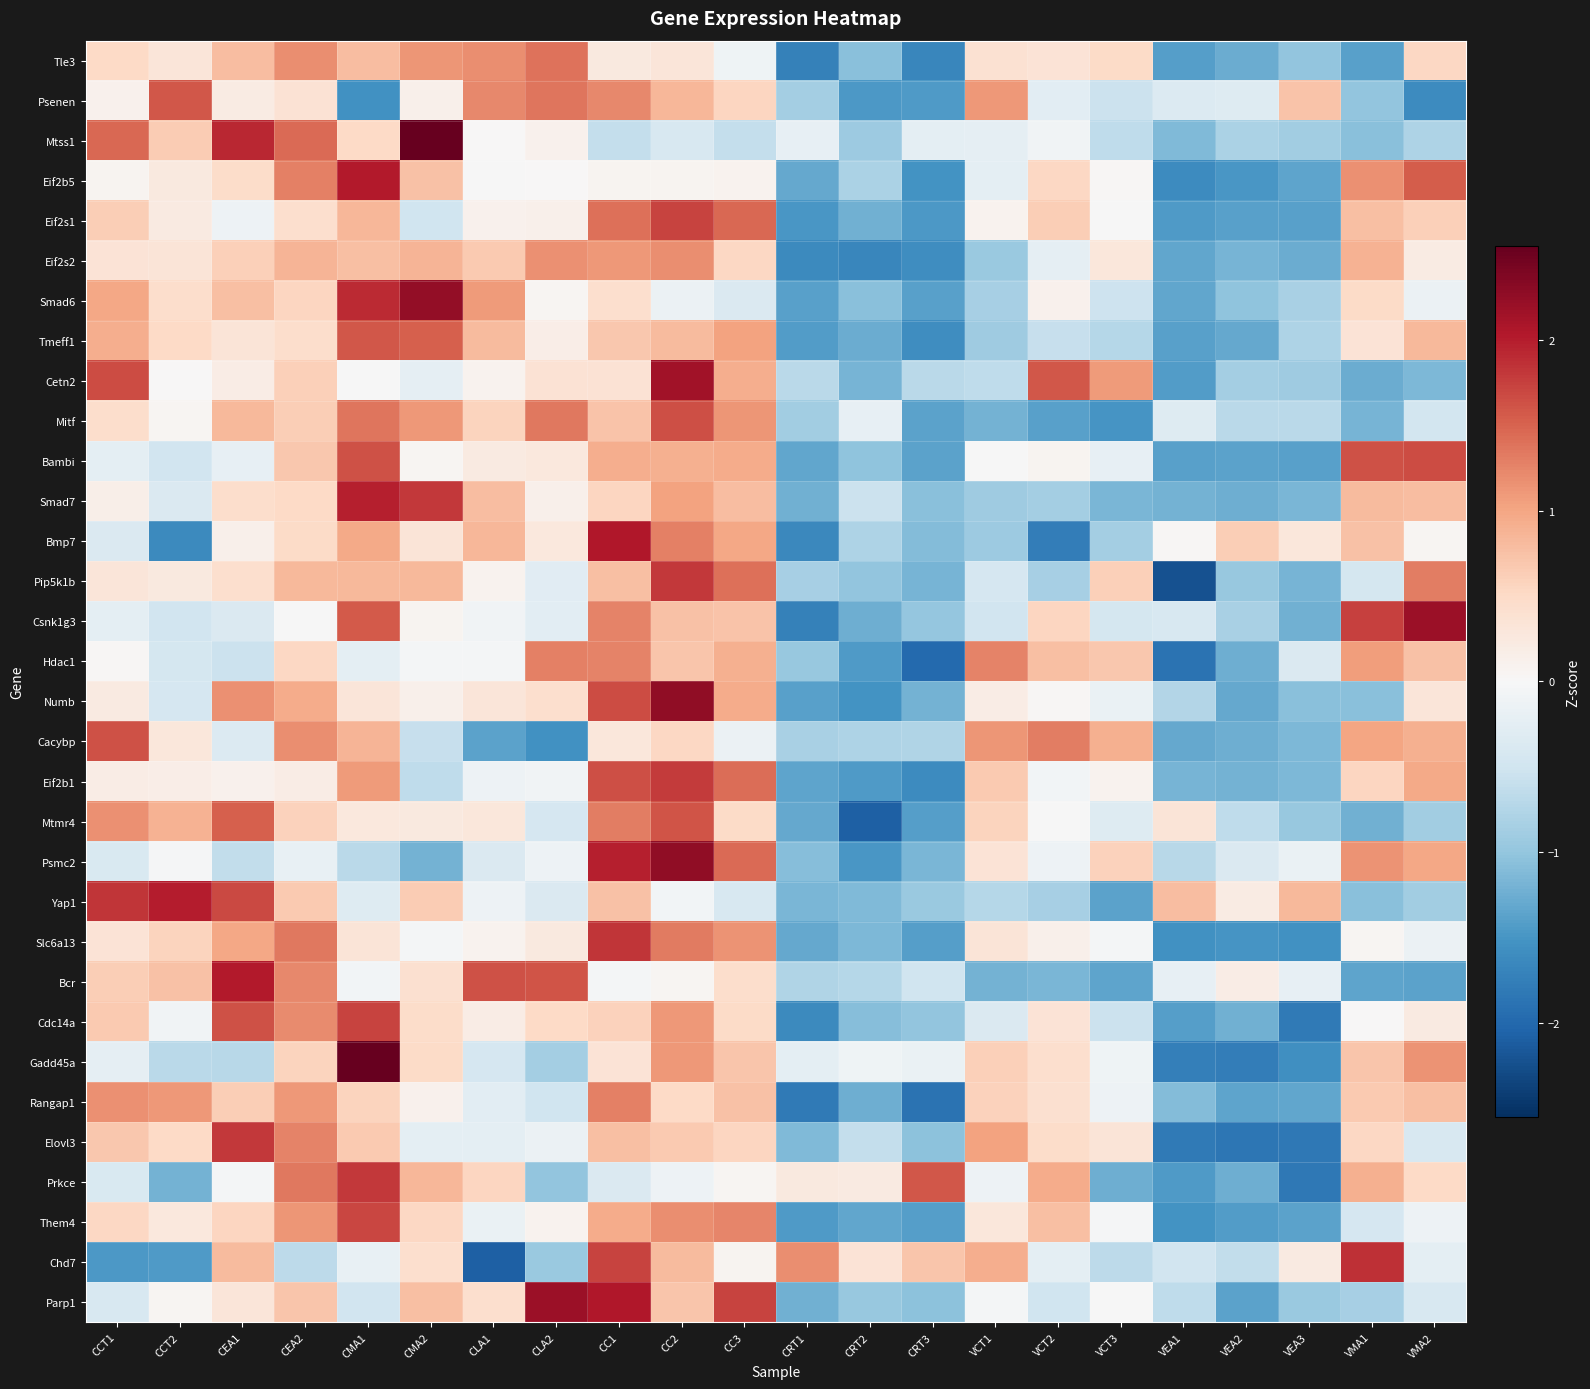

Reading right to left, extract all data points from this chart.

Tle3: VMA2=0.5	VMA1=-1.4	VEA3=-1.0	VEA2=-1.3	VEA1=-1.4	VCT3=0.5	VCT2=0.4	VCT1=0.4	CRT3=-1.7	CRT2=-1.1	CRT1=-1.7	CC3=-0.1	CC2=0.3	CC1=0.3	CLA2=1.4	CLA1=1.2	CMA2=1.1	CMA1=0.8	CEA2=1.2	CEA1=0.8	CCT2=0.3	CCT1=0.5
Psenen: VMA2=-1.6	VMA1=-1.0	VEA3=0.7	VEA2=-0.3	VEA1=-0.4	VCT3=-0.6	VCT2=-0.3	VCT1=1.1	CRT3=-1.4	CRT2=-1.5	CRT1=-0.9	CC3=0.5	CC2=0.9	CC1=1.2	CLA2=1.4	CLA1=1.2	CMA2=0.1	CMA1=-1.6	CEA2=0.4	CEA1=0.2	CCT2=1.6	CCT1=0.1
Mtss1: VMA2=-0.8	VMA1=-1.1	VEA3=-0.9	VEA2=-0.8	VEA1=-1.1	VCT3=-0.6	VCT2=-0.1	VCT1=-0.2	CRT3=-0.3	CRT2=-0.9	CRT1=-0.2	CC3=-0.6	CC2=-0.4	CC1=-0.6	CLA2=0.1	CLA1=0.0	CMA2=2.6	CMA1=0.5	CEA2=1.4	CEA1=1.9	CCT2=0.7	CCT1=1.5
Eif2b5: VMA2=1.5	VMA1=1.2	VEA3=-1.3	VEA2=-1.5	VEA1=-1.6	VCT3=0.0	VCT2=0.5	VCT1=-0.2	CRT3=-1.5	CRT2=-0.8	CRT1=-1.3	CC3=0.1	CC2=0.1	CC1=0.1	CLA2=0.0	CLA1=-0.0	CMA2=0.8	CMA1=2.0	CEA2=1.3	CEA1=0.5	CCT2=0.2	CCT1=0.1
Eif2s1: VMA2=0.6	VMA1=0.8	VEA3=-1.4	VEA2=-1.4	VEA1=-1.4	VCT3=-0.0	VCT2=0.6	VCT1=0.1	CRT3=-1.5	CRT2=-1.2	CRT1=-1.5	CC3=1.5	CC2=1.7	CC1=1.4	CLA2=0.1	CLA1=0.1	CMA2=-0.5	CMA1=0.8	CEA2=0.4	CEA1=-0.1	CCT2=0.2	CCT1=0.6
Eif2s2: VMA2=0.2	VMA1=0.9	VEA3=-1.3	VEA2=-1.2	VEA1=-1.3	VCT3=0.3	VCT2=-0.2	VCT1=-1.0	CRT3=-1.6	CRT2=-1.7	CRT1=-1.6	CC3=0.5	CC2=1.2	CC1=1.1	CLA2=1.2	CLA1=0.7	CMA2=0.9	CMA1=0.8	CEA2=0.9	CEA1=0.6	CCT2=0.3	CCT1=0.4
Smad6: VMA2=-0.2	VMA1=0.5	VEA3=-0.8	VEA2=-1.0	VEA1=-1.3	VCT3=-0.5	VCT2=0.1	VCT1=-0.8	CRT3=-1.4	CRT2=-1.1	CRT1=-1.4	CC3=-0.4	CC2=-0.2	CC1=0.4	CLA2=0.0	CLA1=1.1	CMA2=2.2	CMA1=1.9	CEA2=0.5	CEA1=0.8	CCT2=0.5	CCT1=1.0
Tmeff1: VMA2=0.8	VMA1=0.3	VEA3=-0.8	VEA2=-1.3	VEA1=-1.4	VCT3=-0.7	VCT2=-0.6	VCT1=-0.9	CRT3=-1.6	CRT2=-1.3	CRT1=-1.4	CC3=1.0	CC2=0.8	CC1=0.7	CLA2=0.2	CLA1=0.8	CMA2=1.5	CMA1=1.6	CEA2=0.5	CEA1=0.3	CCT2=0.5	CCT1=0.9
Cetn2: VMA2=-1.2	VMA1=-1.3	VEA3=-0.9	VEA2=-0.9	VEA1=-1.4	VCT3=1.1	VCT2=1.6	VCT1=-0.6	CRT3=-0.7	CRT2=-1.2	CRT1=-0.7	CC3=0.9	CC2=2.1	CC1=0.4	CLA2=0.4	CLA1=0.1	CMA2=-0.2	CMA1=-0.0	CEA2=0.6	CEA1=0.2	CCT2=0.0	CCT1=1.7
Mitf: VMA2=-0.5	VMA1=-1.2	VEA3=-0.7	VEA2=-0.7	VEA1=-0.3	VCT3=-1.5	VCT2=-1.4	VCT1=-1.2	CRT3=-1.4	CRT2=-0.2	CRT1=-0.9	CC3=1.1	CC2=1.7	CC1=0.7	CLA2=1.3	CLA1=0.6	CMA2=1.1	CMA1=1.4	CEA2=0.6	CEA1=0.8	CCT2=0.1	CCT1=0.5
Bambi: VMA2=1.7	VMA1=1.6	VEA3=-1.4	VEA2=-1.4	VEA1=-1.4	VCT3=-0.2	VCT2=0.1	VCT1=-0.0	CRT3=-1.4	CRT2=-1.0	CRT1=-1.3	CC3=0.9	CC2=0.9	CC1=0.9	CLA2=0.3	CLA1=0.2	CMA2=0.0	CMA1=1.6	CEA2=0.7	CEA1=-0.2	CCT2=-0.5	CCT1=-0.3
Smad7: VMA2=0.8	VMA1=0.8	VEA3=-1.2	VEA2=-1.2	VEA1=-1.2	VCT3=-1.2	VCT2=-0.9	VCT1=-0.9	CRT3=-1.1	CRT2=-0.5	CRT1=-1.2	CC3=0.8	CC2=1.0	CC1=0.5	CLA2=0.1	CLA1=0.8	CMA2=1.8	CMA1=2.0	CEA2=0.5	CEA1=0.5	CCT2=-0.4	CCT1=0.2
Bmp7: VMA2=0.0	VMA1=0.8	VEA3=0.3	VEA2=0.6	VEA1=0.0	VCT3=-0.9	VCT2=-1.8	VCT1=-0.9	CRT3=-1.1	CRT2=-0.8	CRT1=-1.6	CC3=1.0	CC2=1.3	CC1=2.0	CLA2=0.3	CLA1=0.8	CMA2=0.3	CMA1=1.0	CEA2=0.5	CEA1=0.1	CCT2=-1.6	CCT1=-0.4
Pip5k1b: VMA2=1.3	VMA1=-0.4	VEA3=-1.2	VEA2=-1.0	VEA1=-2.2	VCT3=0.6	VCT2=-0.9	VCT1=-0.4	CRT3=-1.2	CRT2=-1.0	CRT1=-0.9	CC3=1.4	CC2=1.8	CC1=0.8	CLA2=-0.3	CLA1=0.1	CMA2=0.8	CMA1=0.8	CEA2=0.8	CEA1=0.4	CCT2=0.2	CCT1=0.3
Csnk1g3: VMA2=2.2	VMA1=1.7	VEA3=-1.2	VEA2=-0.8	VEA1=-0.4	VCT3=-0.4	VCT2=0.5	VCT1=-0.5	CRT3=-1.0	CRT2=-1.2	CRT1=-1.7	CC3=0.7	CC2=0.8	CC1=1.3	CLA2=-0.3	CLA1=-0.1	CMA2=0.1	CMA1=1.6	CEA2=-0.0	CEA1=-0.4	CCT2=-0.5	CCT1=-0.3
Hdac1: VMA2=0.8	VMA1=1.1	VEA3=-0.4	VEA2=-1.2	VEA1=-1.9	VCT3=0.7	VCT2=0.8	VCT1=1.3	CRT3=-2.0	CRT2=-1.4	CRT1=-1.0	CC3=0.9	CC2=0.7	CC1=1.3	CLA2=1.3	CLA1=-0.1	CMA2=-0.1	CMA1=-0.3	CEA2=0.5	CEA1=-0.5	CCT2=-0.5	CCT1=0.0
Numb: VMA2=0.3	VMA1=-1.1	VEA3=-1.1	VEA2=-1.3	VEA1=-0.8	VCT3=-0.2	VCT2=0.0	VCT1=0.2	CRT3=-1.2	CRT2=-1.5	CRT1=-1.4	CC3=0.9	CC2=2.3	CC1=1.7	CLA2=0.4	CLA1=0.3	CMA2=0.1	CMA1=0.3	CEA2=0.9	CEA1=1.2	CCT2=-0.4	CCT1=0.2
Cacybp: VMA2=0.9	VMA1=1.0	VEA3=-1.1	VEA2=-1.2	VEA1=-1.3	VCT3=0.9	VCT2=1.3	VCT1=1.1	CRT3=-0.8	CRT2=-0.8	CRT1=-0.8	CC3=-0.1	CC2=0.5	CC1=0.3	CLA2=-1.5	CLA1=-1.4	CMA2=-0.6	CMA1=0.9	CEA2=1.2	CEA1=-0.4	CCT2=0.3	CCT1=1.6
Eif2b1: VMA2=1.0	VMA1=0.6	VEA3=-1.1	VEA2=-1.2	VEA1=-1.2	VCT3=0.1	VCT2=-0.1	VCT1=0.7	CRT3=-1.6	CRT2=-1.5	CRT1=-1.3	CC3=1.4	CC2=1.8	CC1=1.6	CLA2=-0.1	CLA1=-0.1	CMA2=-0.6	CMA1=1.1	CEA2=0.2	CEA1=0.1	CCT2=0.2	CCT1=0.2
Mtmr4: VMA2=-0.9	VMA1=-1.2	VEA3=-1.0	VEA2=-0.6	VEA1=0.3	VCT3=-0.3	VCT2=-0.0	VCT1=0.6	CRT3=-1.4	CRT2=-2.1	CRT1=-1.3	CC3=0.5	CC2=1.6	CC1=1.3	CLA2=-0.4	CLA1=0.3	CMA2=0.3	CMA1=0.3	CEA2=0.6	CEA1=1.5	CCT2=0.9	CCT1=1.2
Psmc2: VMA2=1.0	VMA1=1.1	VEA3=-0.2	VEA2=-0.4	VEA1=-0.7	VCT3=0.6	VCT2=-0.1	VCT1=0.4	CRT3=-1.2	CRT2=-1.5	CRT1=-1.1	CC3=1.5	CC2=2.3	CC1=2.0	CLA2=-0.1	CLA1=-0.4	CMA2=-1.2	CMA1=-0.7	CEA2=-0.2	CEA1=-0.6	CCT2=-0.0	CCT1=-0.4
Yap1: VMA2=-0.9	VMA1=-1.1	VEA3=0.8	VEA2=0.2	VEA1=0.8	VCT3=-1.4	VCT2=-0.9	VCT1=-0.7	CRT3=-0.9	CRT2=-1.1	CRT1=-1.2	CC3=-0.4	CC2=-0.1	CC1=0.8	CLA2=-0.4	CLA1=-0.1	CMA2=0.7	CMA1=-0.3	CEA2=0.7	CEA1=1.7	CCT2=2.0	CCT1=1.8
Slc6a13: VMA2=-0.2	VMA1=0.0	VEA3=-1.5	VEA2=-1.5	VEA1=-1.6	VCT3=-0.1	VCT2=0.1	VCT1=0.3	CRT3=-1.4	CRT2=-1.1	CRT1=-1.3	CC3=1.2	CC2=1.3	CC1=1.8	CLA2=0.3	CLA1=0.1	CMA2=-0.0	CMA1=0.3	CEA2=1.4	CEA1=1.0	CCT2=0.6	CCT1=0.3
Bcr: VMA2=-1.4	VMA1=-1.3	VEA3=-0.2	VEA2=0.2	VEA1=-0.2	VCT3=-1.3	VCT2=-1.2	VCT1=-1.2	CRT3=-0.5	CRT2=-0.7	CRT1=-0.8	CC3=0.5	CC2=0.1	CC1=-0.0	CLA2=1.6	CLA1=1.6	CMA2=0.4	CMA1=-0.1	CEA2=1.2	CEA1=2.0	CCT2=0.8	CCT1=0.6
Cdc14a: VMA2=0.2	VMA1=0.0	VEA3=-1.8	VEA2=-1.2	VEA1=-1.4	VCT3=-0.6	VCT2=0.3	VCT1=-0.4	CRT3=-1.0	CRT2=-1.1	CRT1=-1.6	CC3=0.5	CC2=1.1	CC1=0.6	CLA2=0.5	CLA1=0.2	CMA2=0.5	CMA1=1.7	CEA2=1.2	CEA1=1.6	CCT2=-0.1	CCT1=0.7
Gadd45a: VMA2=1.1	VMA1=0.7	VEA3=-1.6	VEA2=-1.8	VEA1=-1.7	VCT3=-0.1	VCT2=0.4	VCT1=0.6	CRT3=-0.2	CRT2=-0.1	CRT1=-0.2	CC3=0.7	CC2=1.1	CC1=0.4	CLA2=-0.9	CLA1=-0.4	CMA2=0.5	CMA1=2.6	CEA2=0.6	CEA1=-0.7	CCT2=-0.7	CCT1=-0.2
Rangap1: VMA2=0.8	VMA1=0.7	VEA3=-1.3	VEA2=-1.3	VEA1=-1.1	VCT3=-0.1	VCT2=0.4	VCT1=0.6	CRT3=-1.9	CRT2=-1.2	CRT1=-1.8	CC3=0.7	CC2=0.5	CC1=1.3	CLA2=-0.5	CLA1=-0.3	CMA2=0.1	CMA1=0.6	CEA2=1.1	CEA1=0.6	CCT2=1.1	CCT1=1.2
Elovl3: VMA2=-0.4	VMA1=0.5	VEA3=-1.8	VEA2=-1.8	VEA1=-1.8	VCT3=0.3	VCT2=0.5	VCT1=1.0	CRT3=-1.0	CRT2=-0.6	CRT1=-1.1	CC3=0.5	CC2=0.7	CC1=0.8	CLA2=-0.1	CLA1=-0.3	CMA2=-0.2	CMA1=0.7	CEA2=1.3	CEA1=1.8	CCT2=0.5	CCT1=0.7
Prkce: VMA2=0.5	VMA1=0.9	VEA3=-1.8	VEA2=-1.2	VEA1=-1.4	VCT3=-1.3	VCT2=1.0	VCT1=-0.1	CRT3=1.6	CRT2=0.2	CRT1=0.3	CC3=0.1	CC2=-0.1	CC1=-0.4	CLA2=-1.0	CLA1=0.5	CMA2=0.9	CMA1=1.8	CEA2=1.3	CEA1=-0.1	CCT2=-1.2	CCT1=-0.4
Them4: VMA2=-0.1	VMA1=-0.4	VEA3=-1.4	VEA2=-1.4	VEA1=-1.5	VCT3=-0.0	VCT2=0.8	VCT1=0.3	CRT3=-1.4	CRT2=-1.3	CRT1=-1.4	CC3=1.2	CC2=1.2	CC1=1.0	CLA2=0.1	CLA1=-0.2	CMA2=0.5	CMA1=1.7	CEA2=1.1	CEA1=0.5	CCT2=0.3	CCT1=0.5
Chd7: VMA2=-0.3	VMA1=1.9	VEA3=0.2	VEA2=-0.6	VEA1=-0.5	VCT3=-0.7	VCT2=-0.2	VCT1=0.9	CRT3=0.7	CRT2=0.4	CRT1=1.2	CC3=0.1	CC2=0.8	CC1=1.7	CLA2=-0.9	CLA1=-2.1	CMA2=0.4	CMA1=-0.2	CEA2=-0.7	CEA1=0.8	CCT2=-1.4	CCT1=-1.5
Parp1: VMA2=-0.4	VMA1=-0.8	VEA3=-1.0	VEA2=-1.4	VEA1=-0.7	VCT3=-0.0	VCT2=-0.5	VCT1=-0.1	CRT3=-1.0	CRT2=-1.0	CRT1=-1.2	CC3=1.7	CC2=0.7	CC1=2.0	CLA2=2.2	CLA1=0.4	CMA2=0.8	CMA1=-0.5	CEA2=0.7	CEA1=0.3	CCT2=0.0	CCT1=-0.4